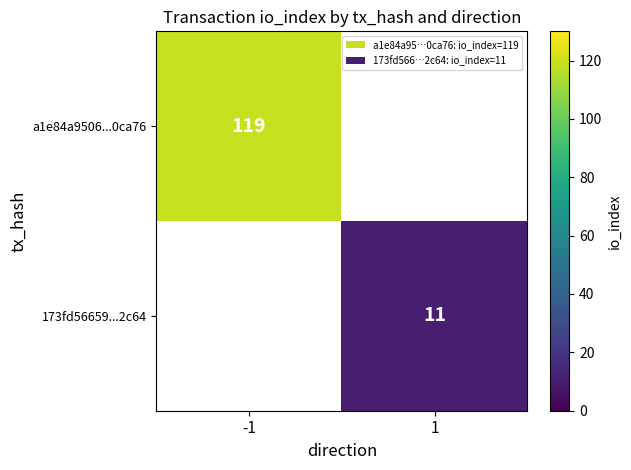

The value of 173fd56659...2c64 at 1 is 11. True or false?

True